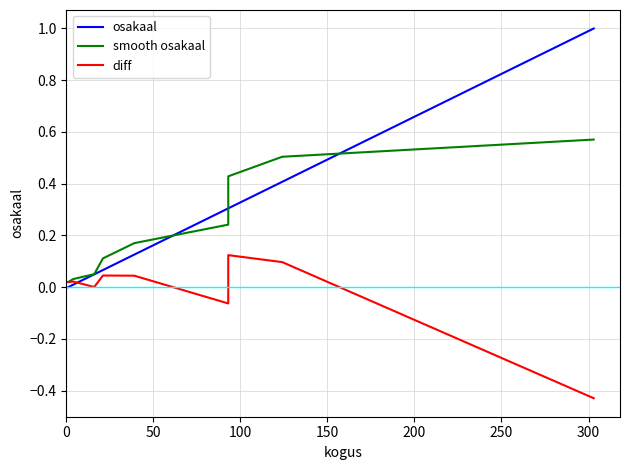

At 0, list the series in order from largest to smallest.

smooth osakaal, diff, osakaal